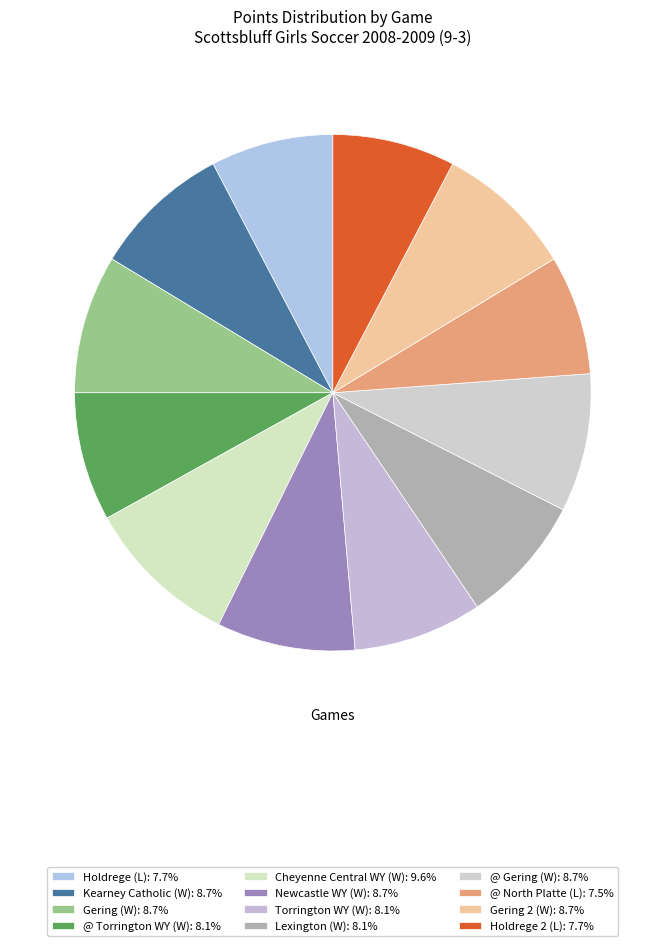

What is the total percentage of Holdrege (L) and Gering (W)?

16.3%